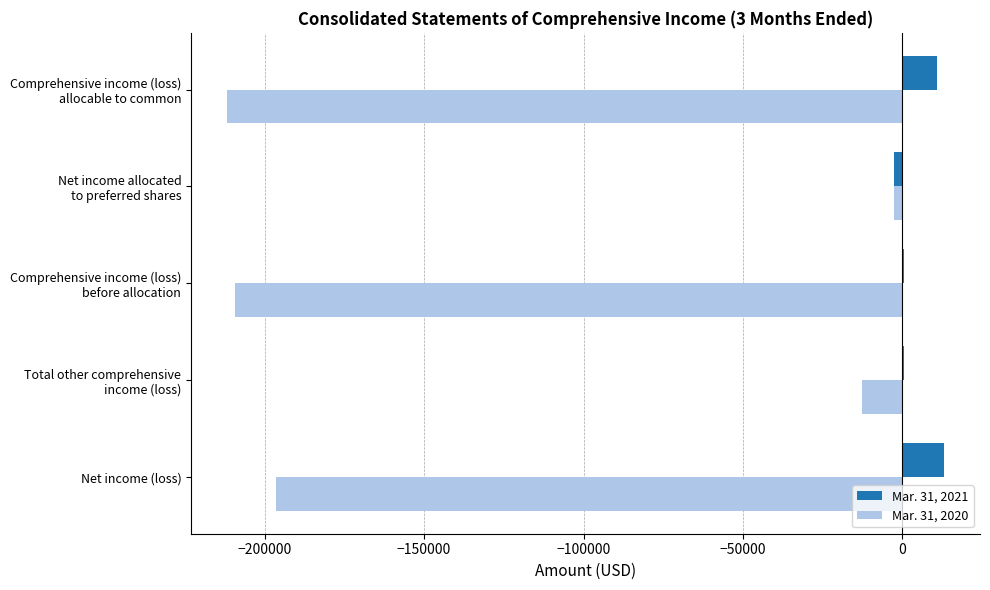

How many data points does each series have?

5